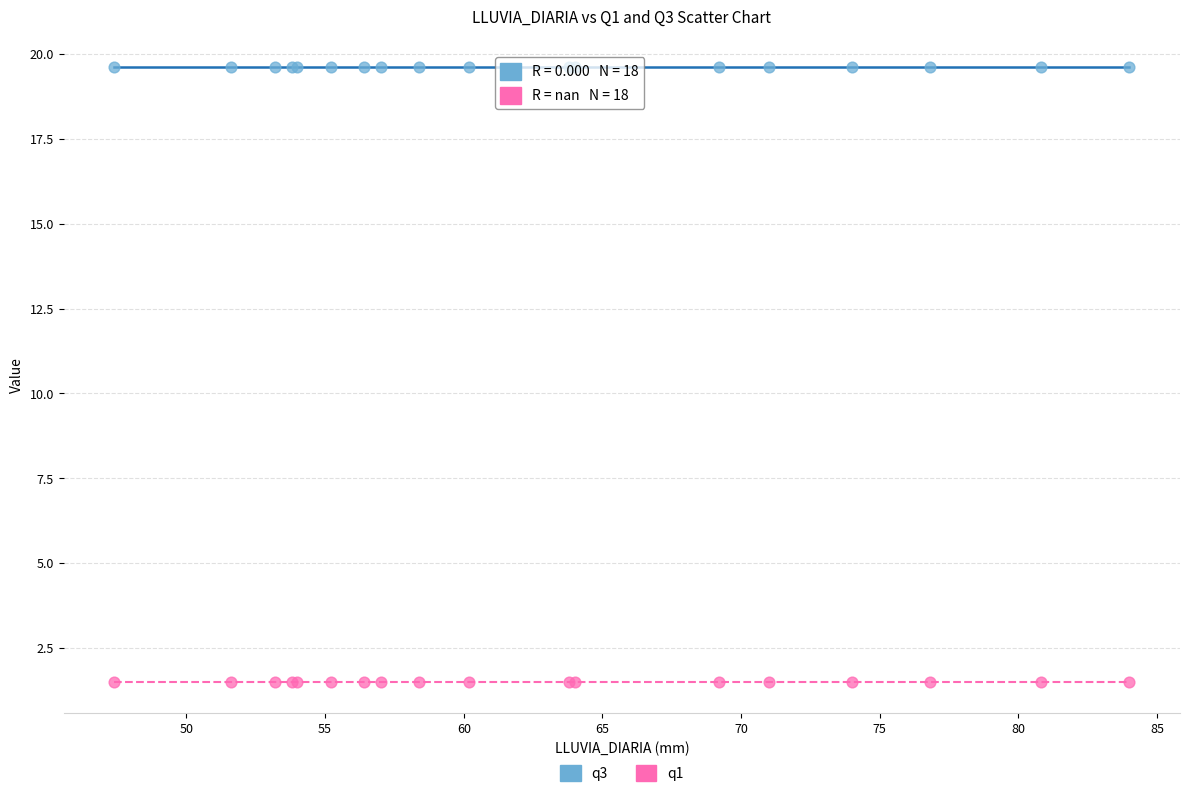

Which series contains the highest Y value?

q3